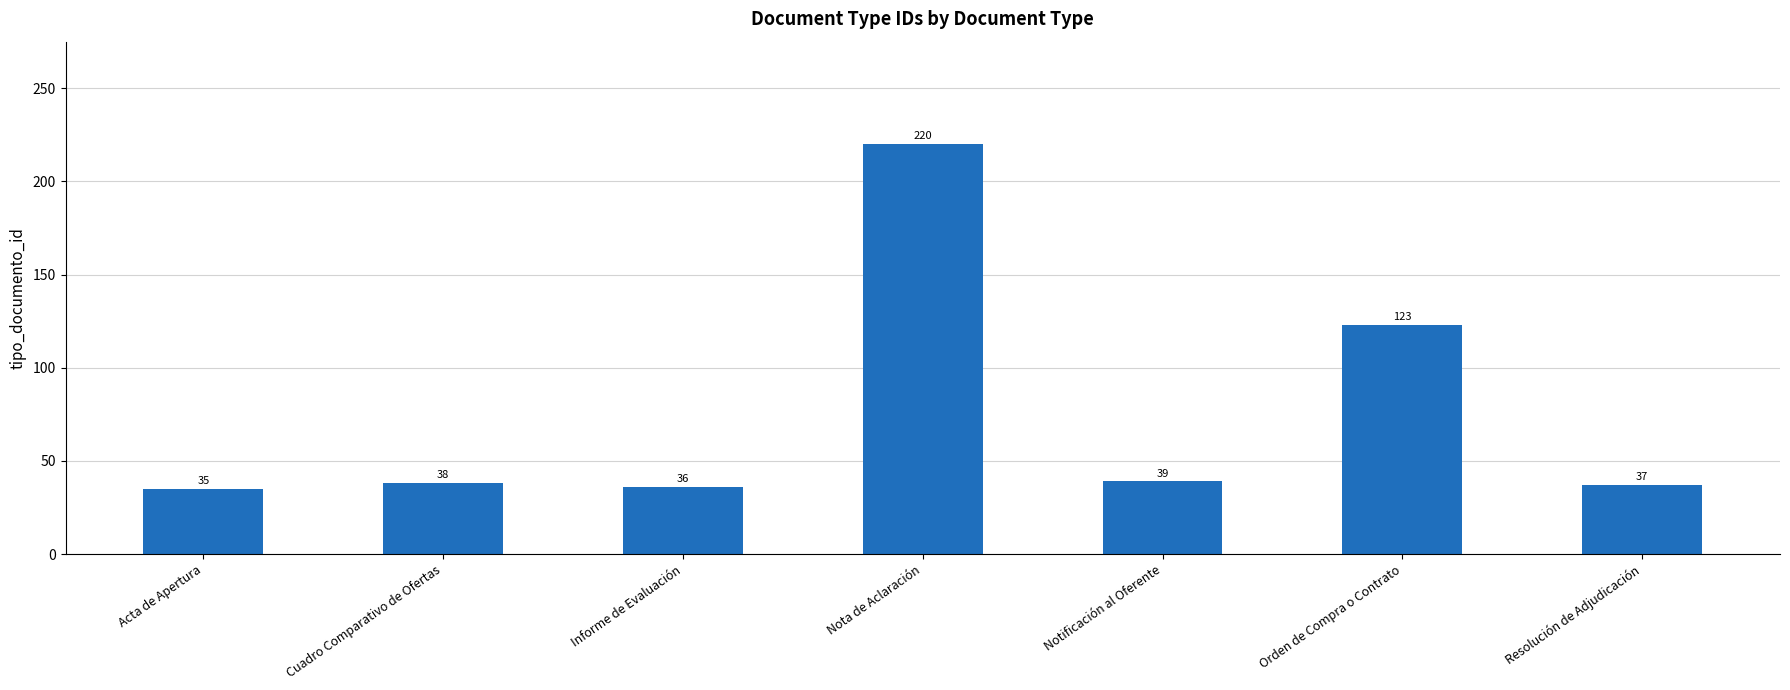

What is the difference between the values at Orden de Compra o Contrato and Acta de Apertura?

88